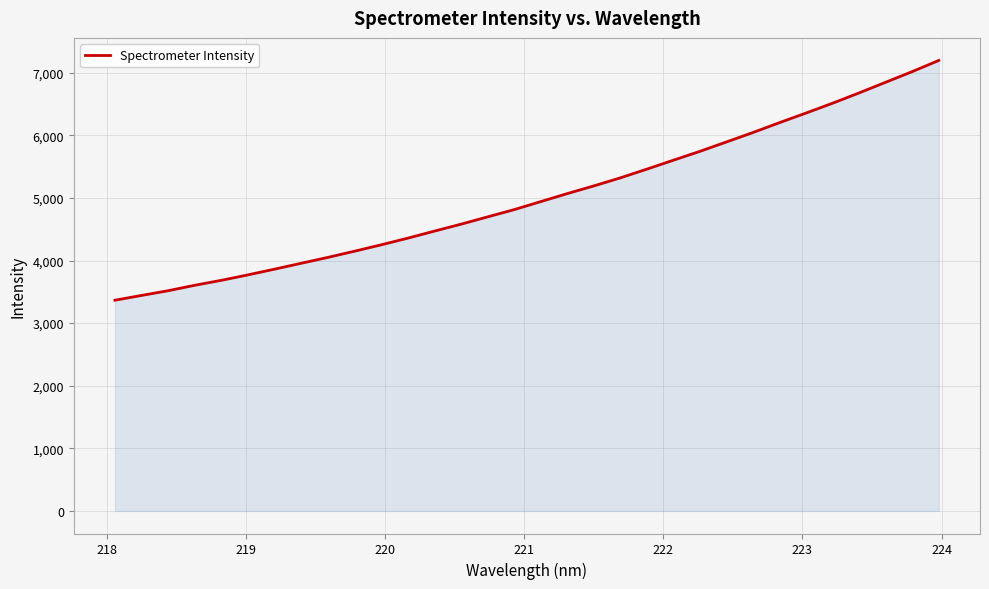

What is the difference between the maximum and minimum values?

3829.5